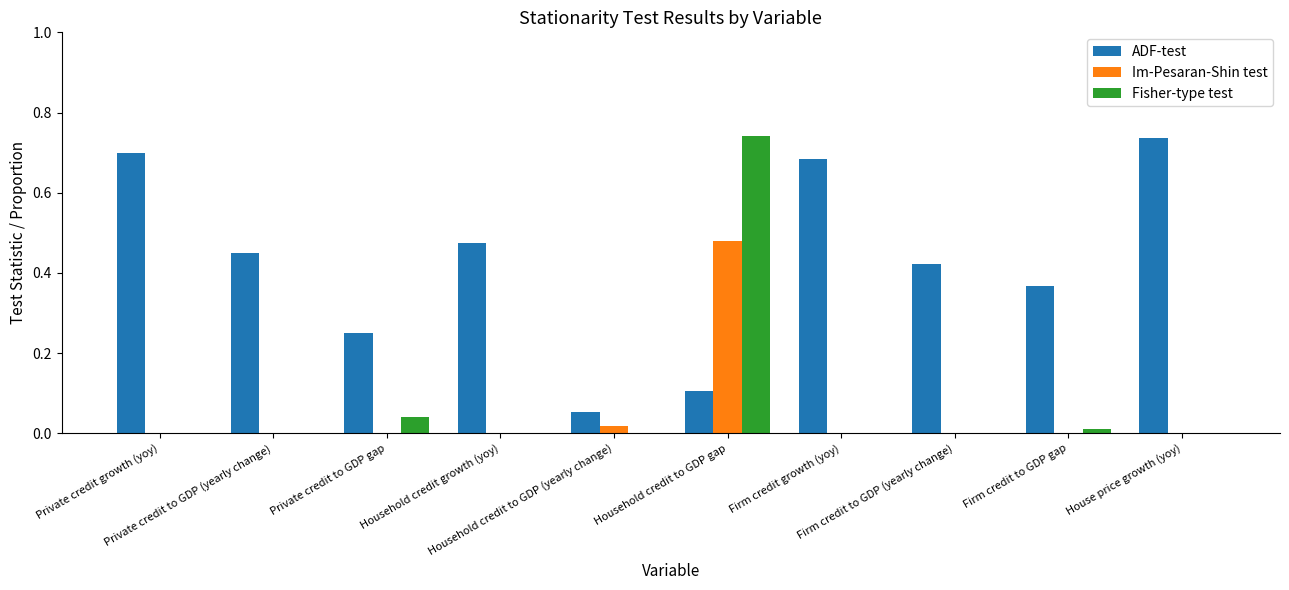

Which series has the largest total across all categories?

ADF-test